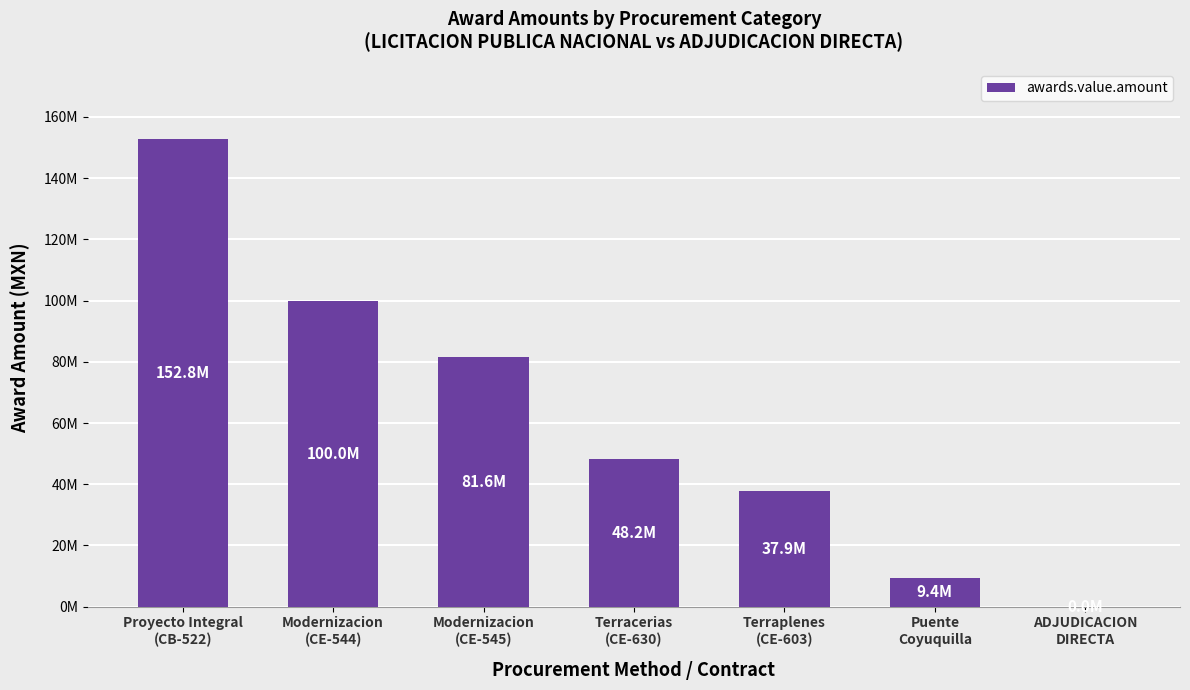

What is the average value?

61420826.6